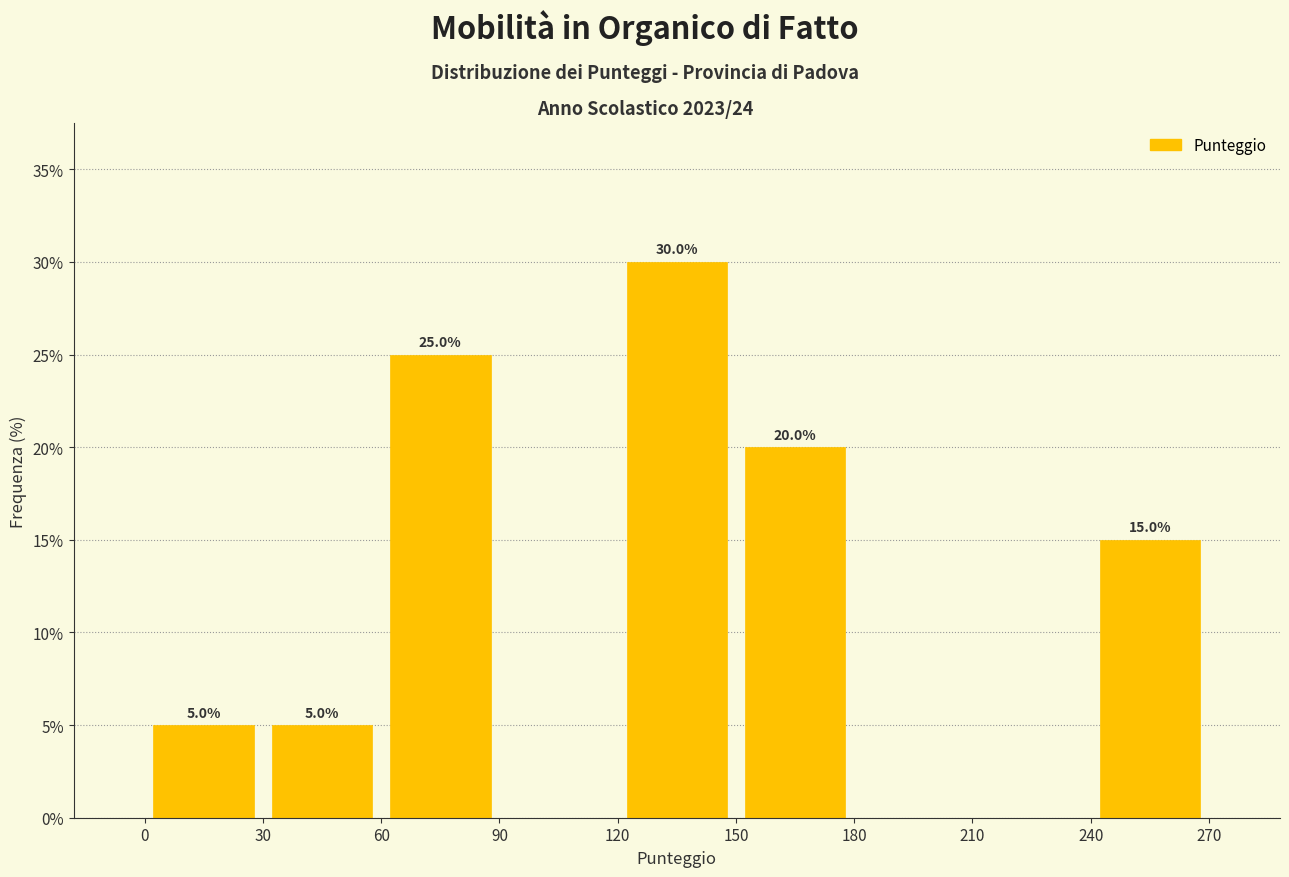

Which range on the x-axis has the tallest bar?

120 to 150